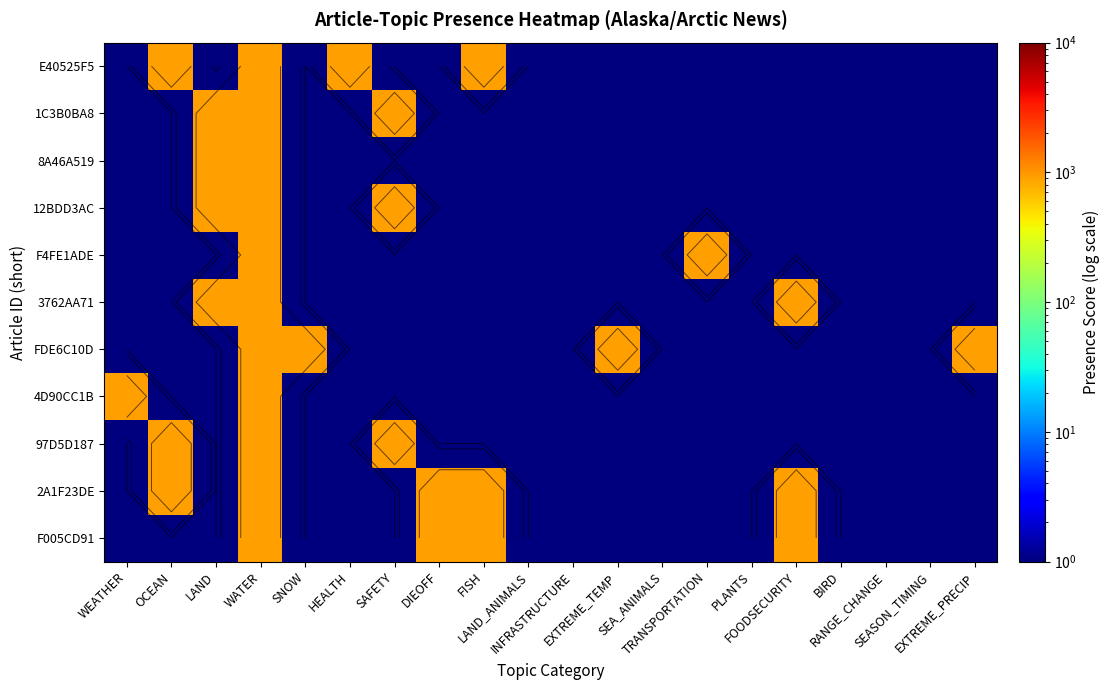

Which has a higher value, SNOW or FOODSECURITY?

SNOW